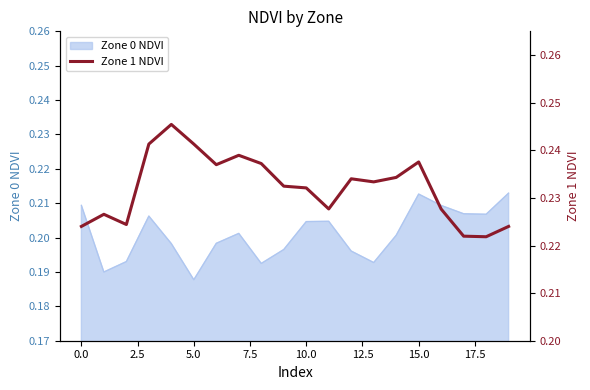

What is the label of the 4th point from the right?

16